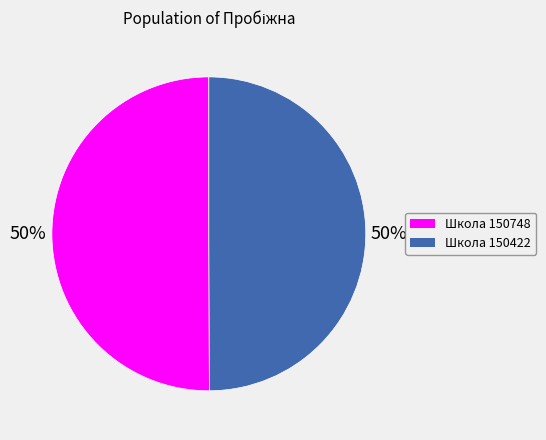

To the nearest percent, what is the average slice percentage?

50%